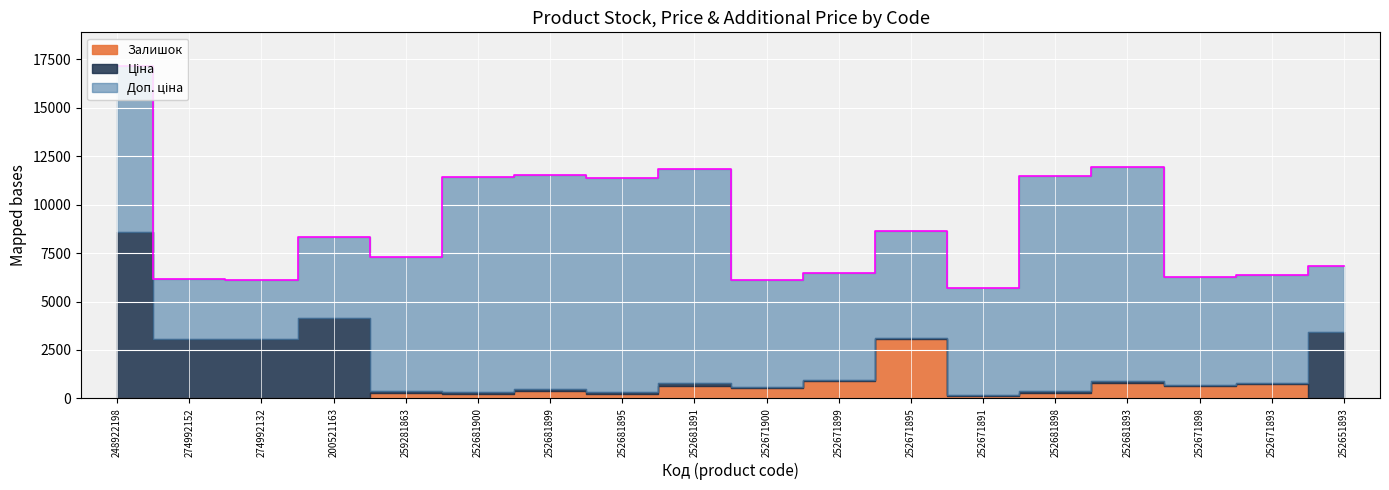

What is the difference between the maximum and minimum values in the Ціна series?

8525.8